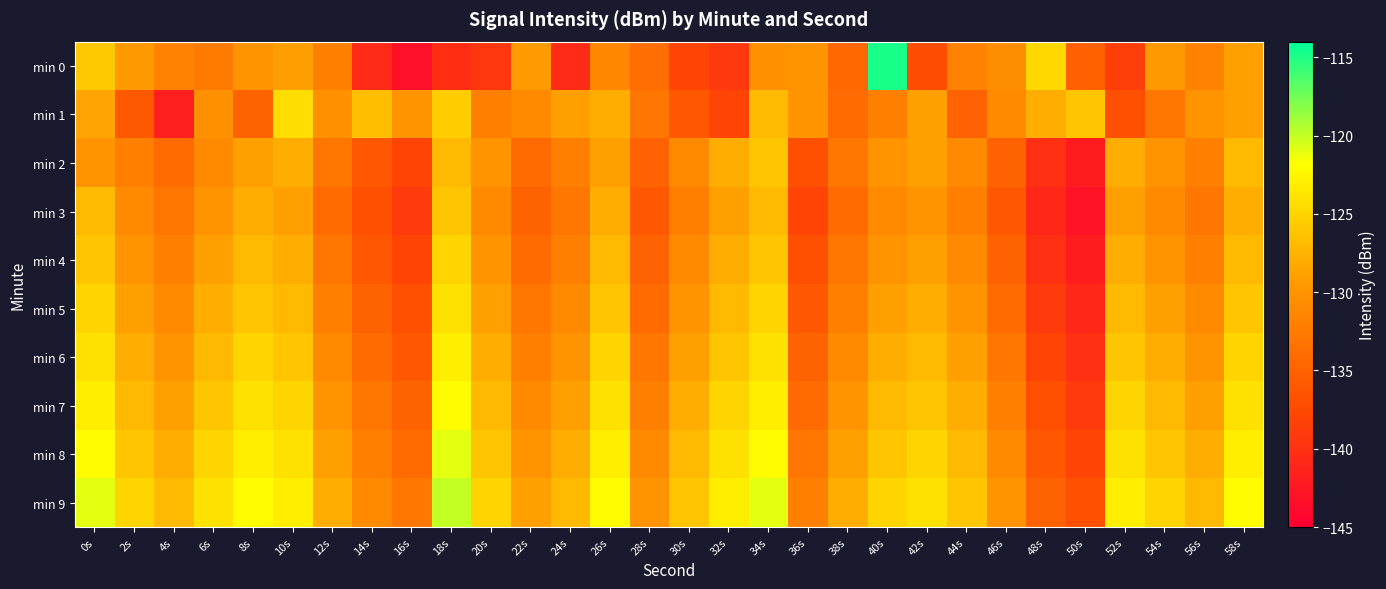

At which category is the sum across all series the highest?

34s